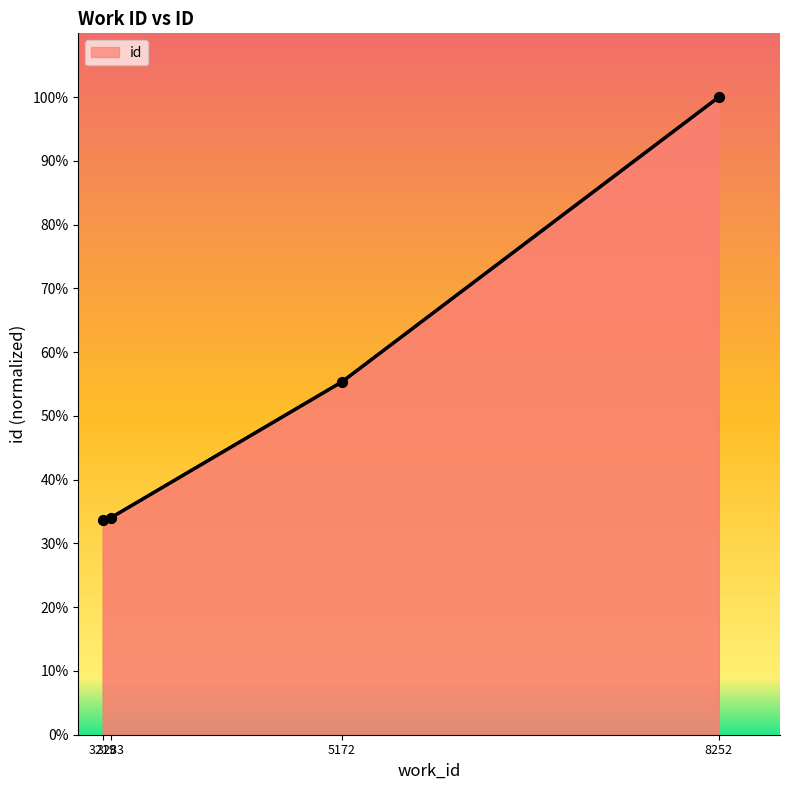

What is the change in value from 3219 to 8252?

+0.7